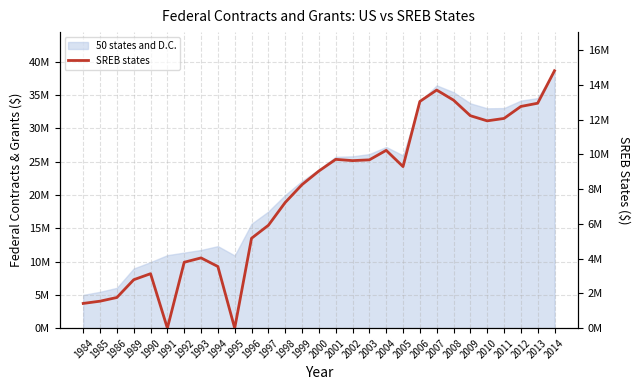

True or false: there are more than 0 points higher than both neighbors.

True